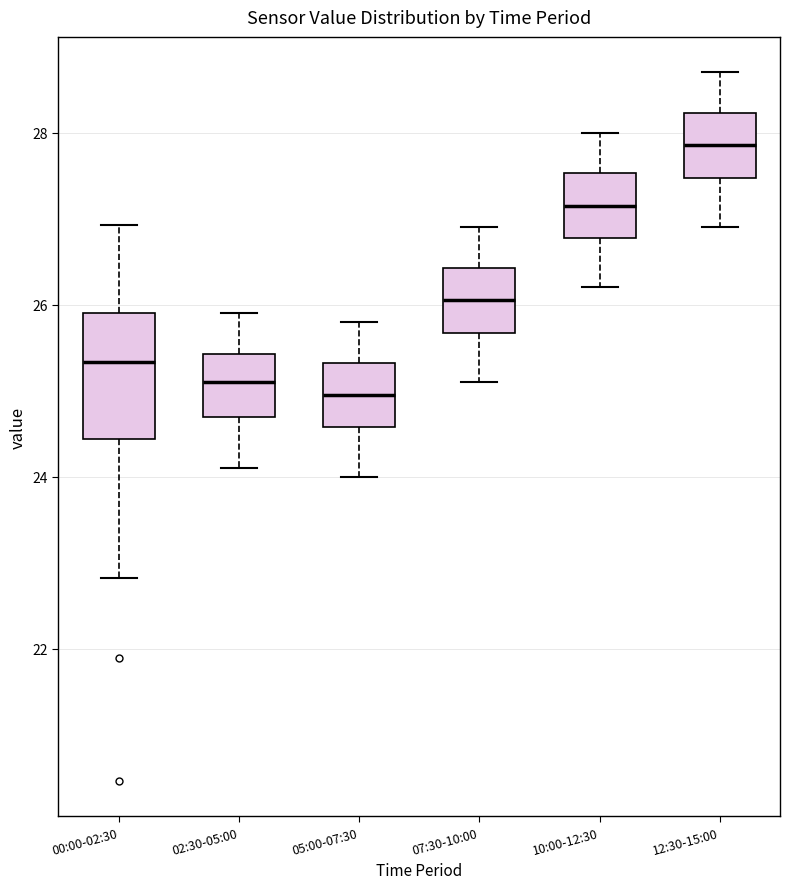

Comparing the boxes themselves (not the whiskers), which one is the tallest?

00:00-02:30